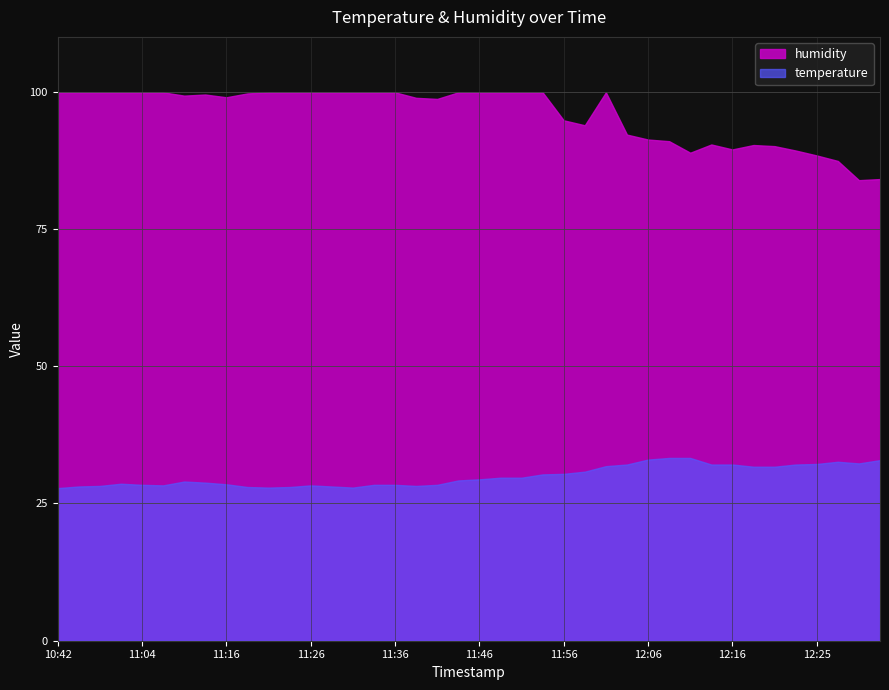

What is the difference between the humidity values at 11:56 and 12:28?

7.4